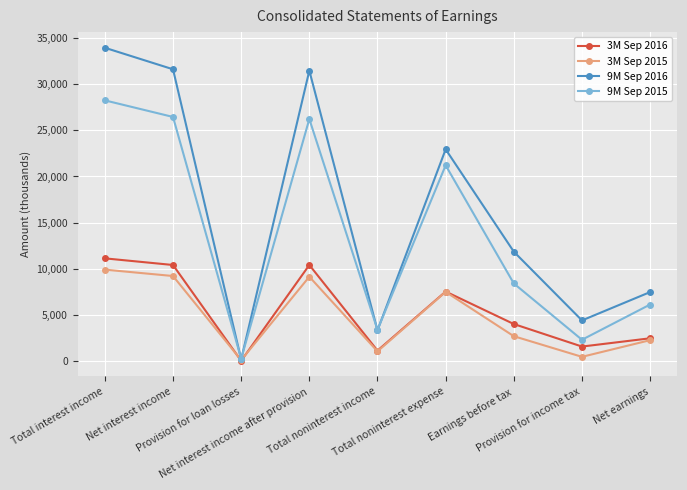

Does the chart have visible grid lines?

Yes